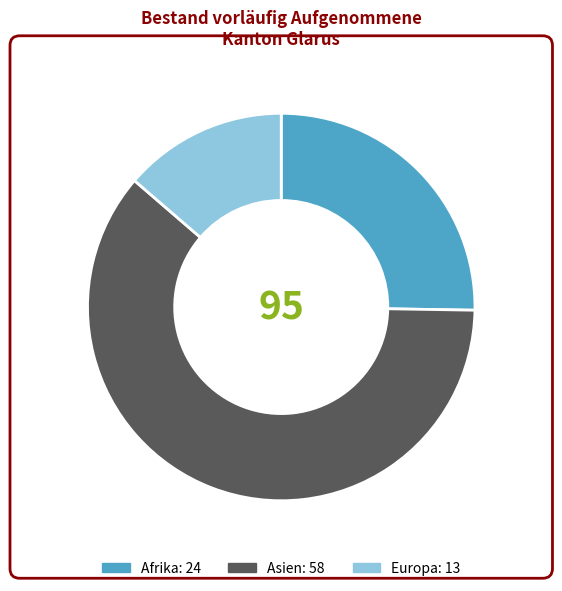

Is there a majority slice in this chart?

Yes